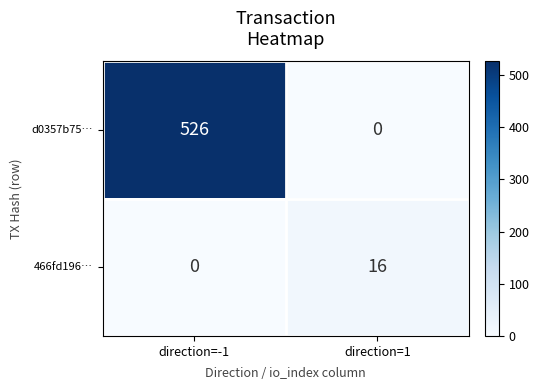

At how many categories does at least one series exceed 375?

1